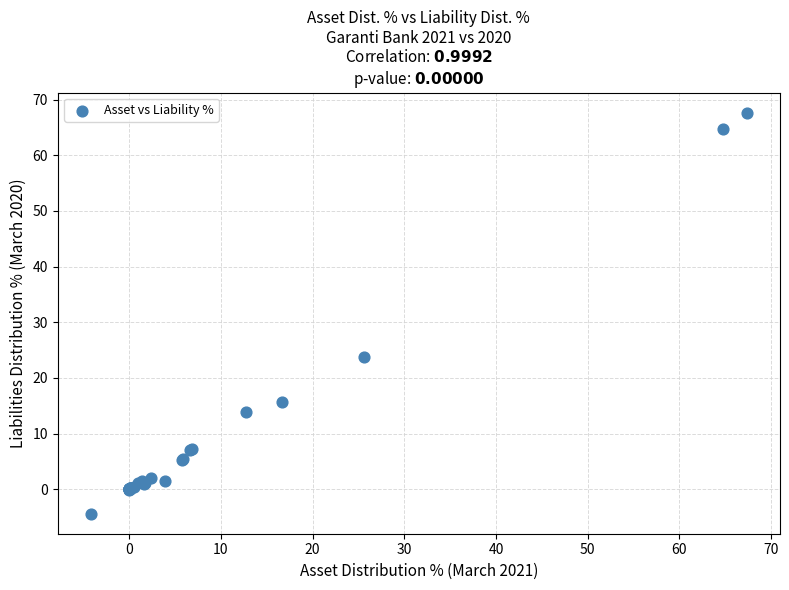

What Y value in the scatter plot is closest to 31?

23.7